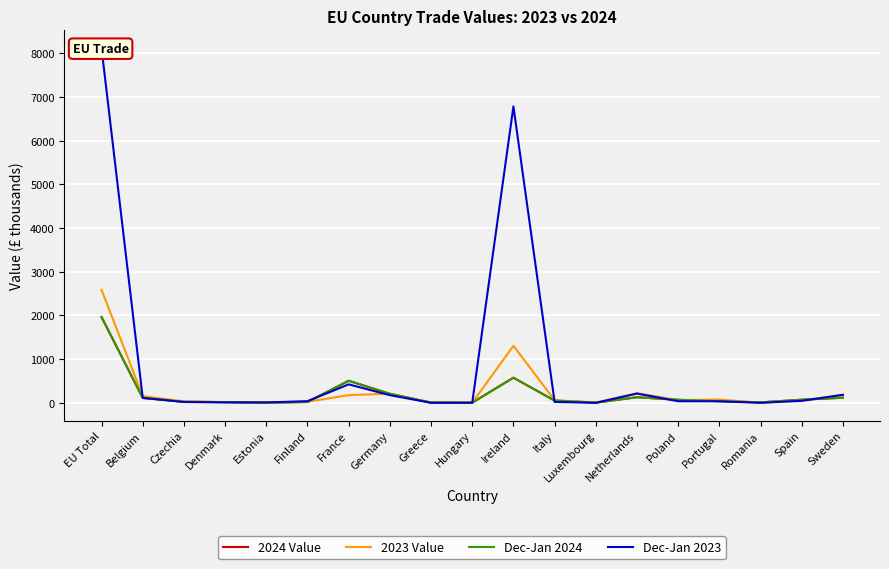

How many series are shown in this chart?

4